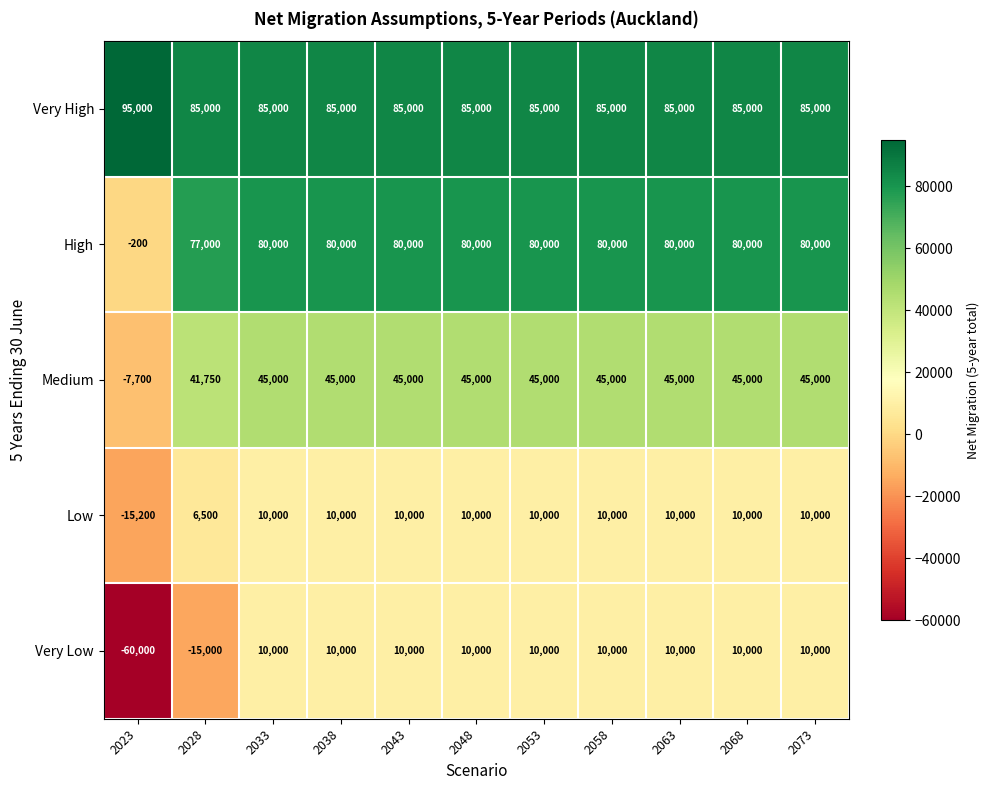

Between 2028 and 2073, which series saw the biggest shift?

Very Low